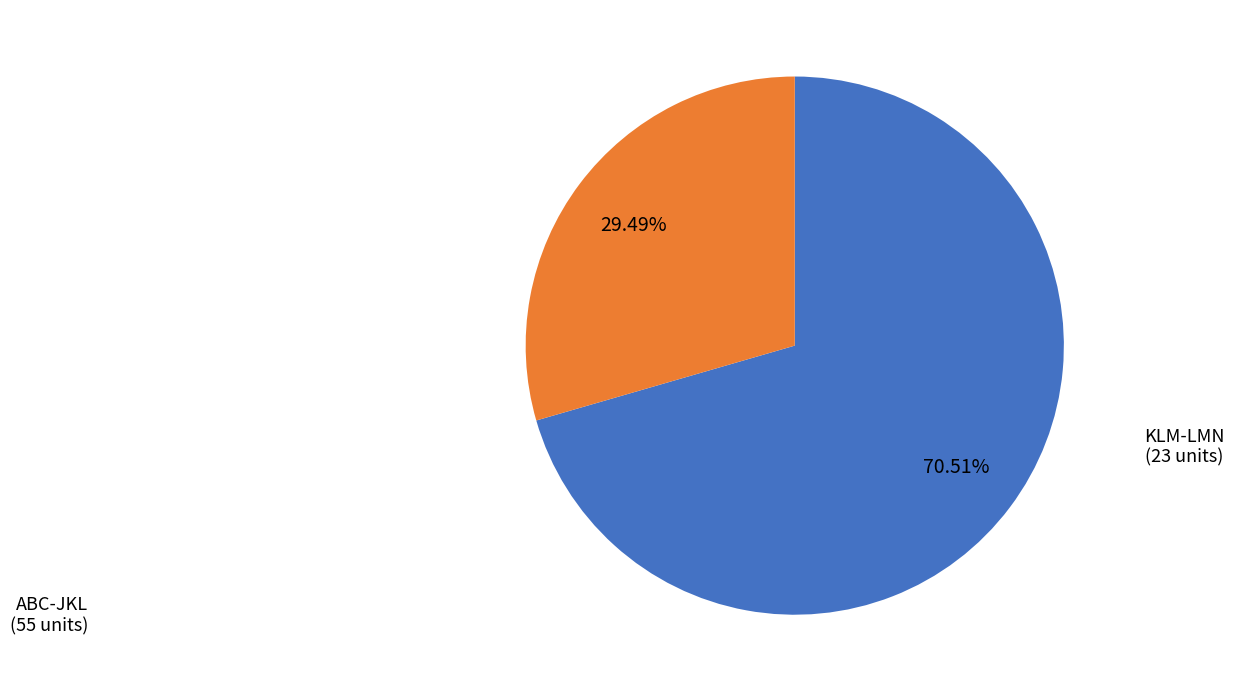

Does any single category account for the majority?

Yes